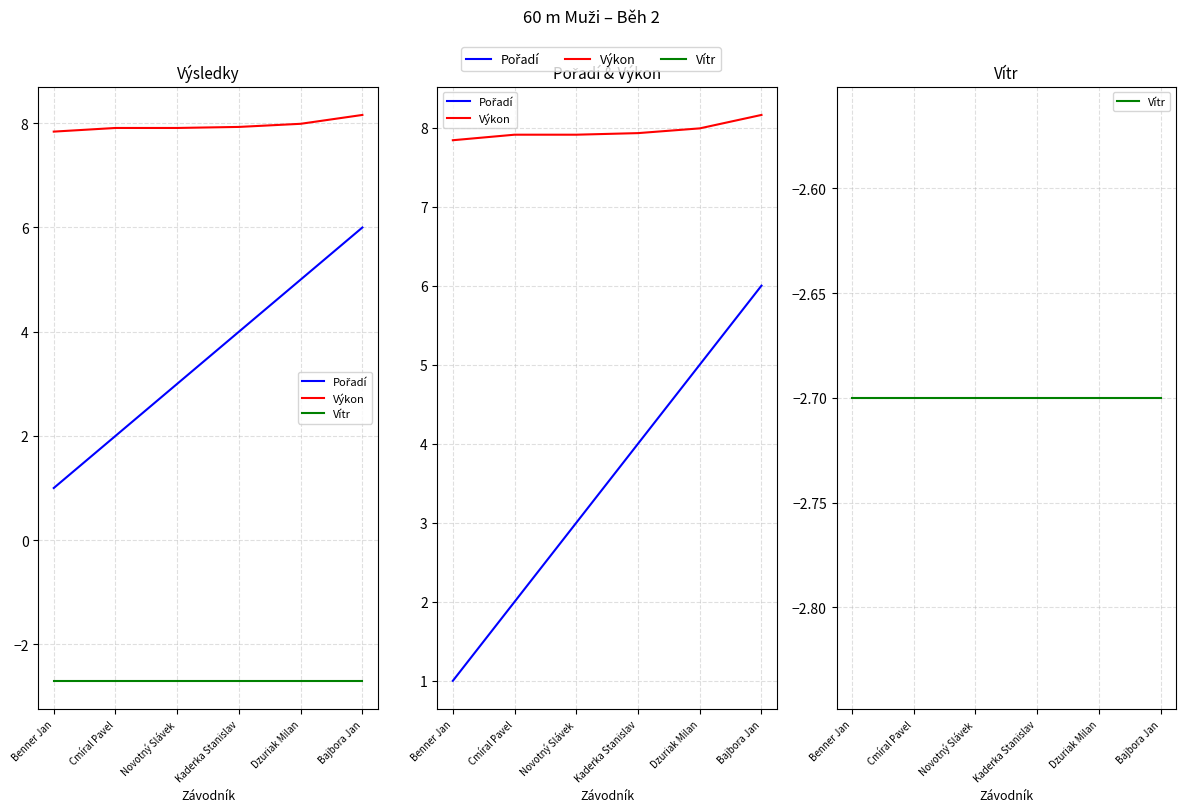

What is the sum of the Výkon values at Benner Jan and Novotný Slávek?

15.8